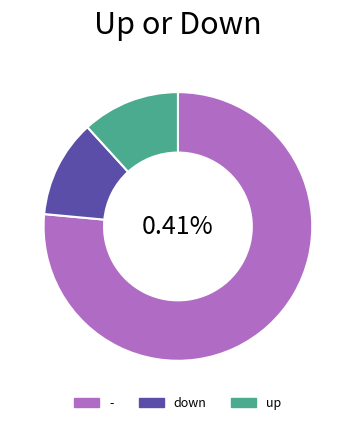

To the nearest percent, what is the difference between the - and down slice percentages?

65%